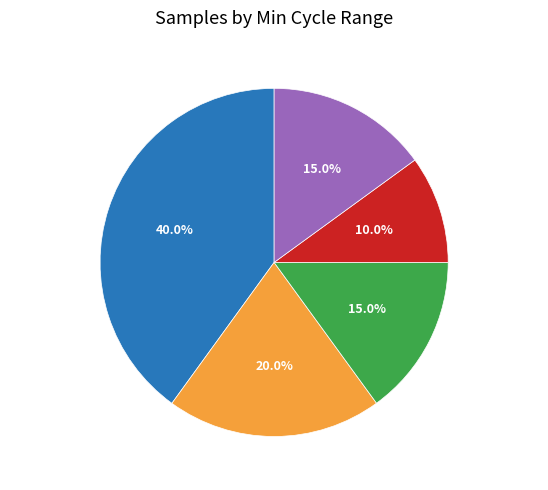

Approximately how many times larger is the value at 20381-20522 compared to 20082-20131?

1.0